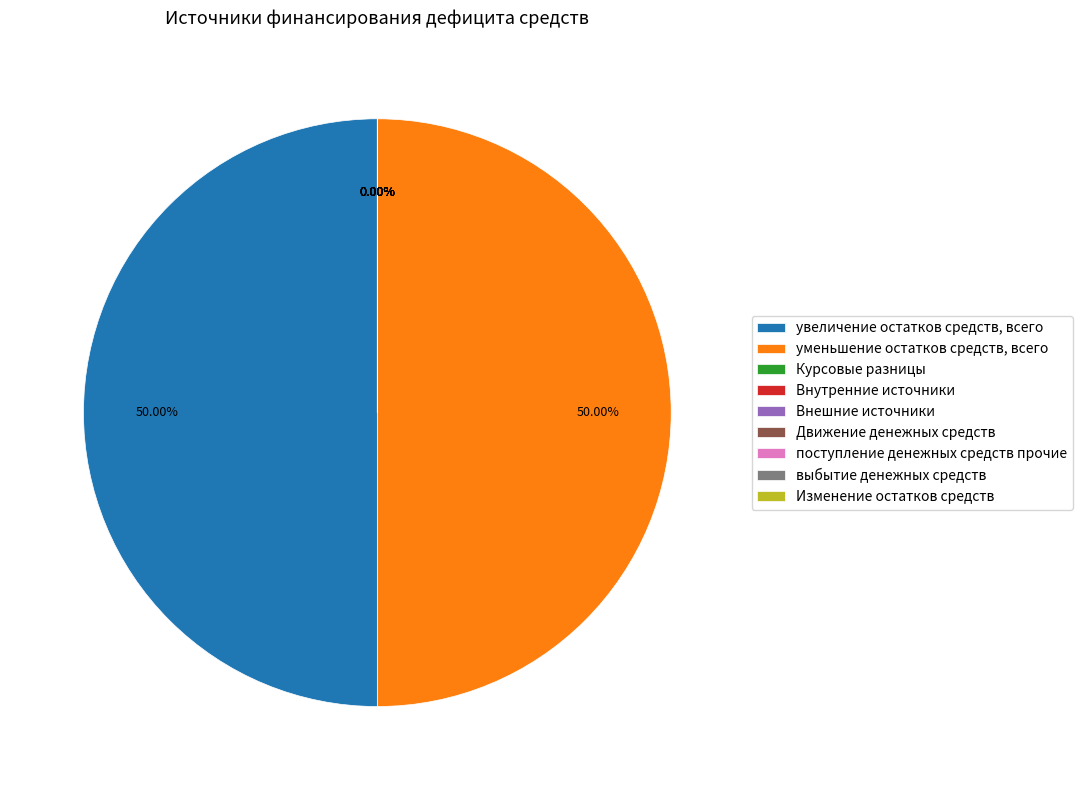

Which category has the biggest portion of the pie?

увеличение остатков средств, всего